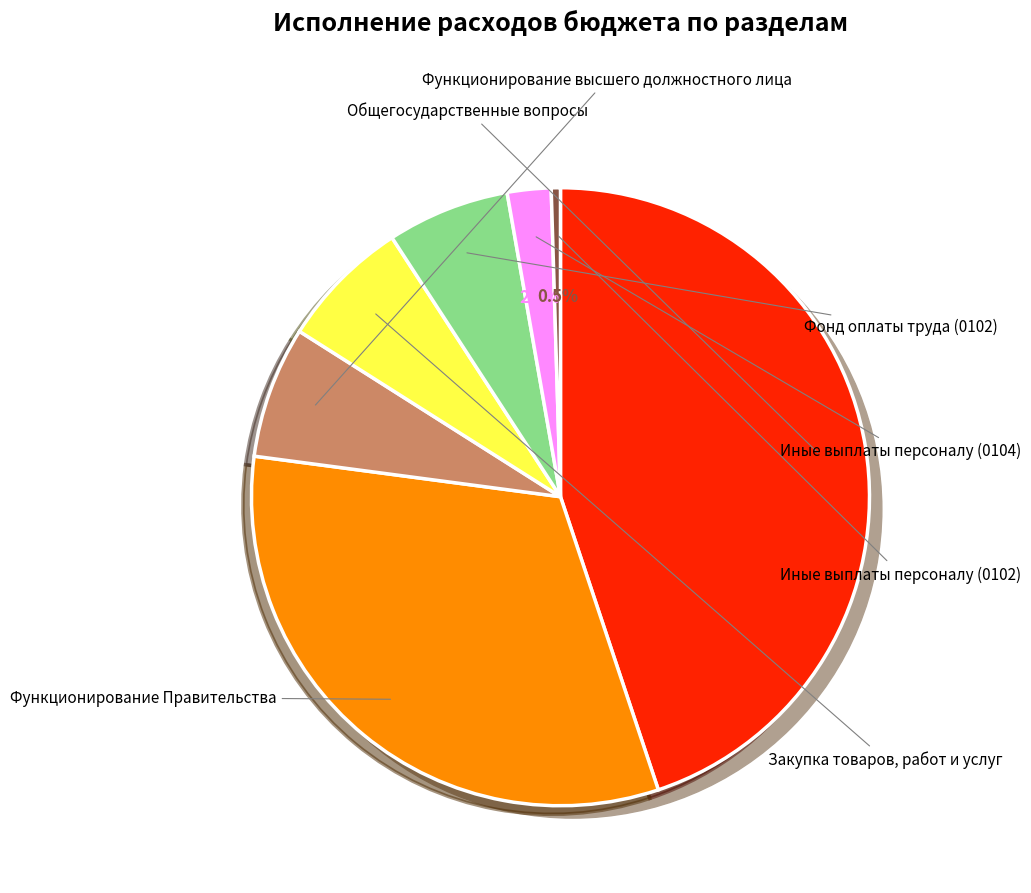

What percentage do Закупка товаров, работ и услуг and Функционирование высшего должностного лица together represent?

13.7%